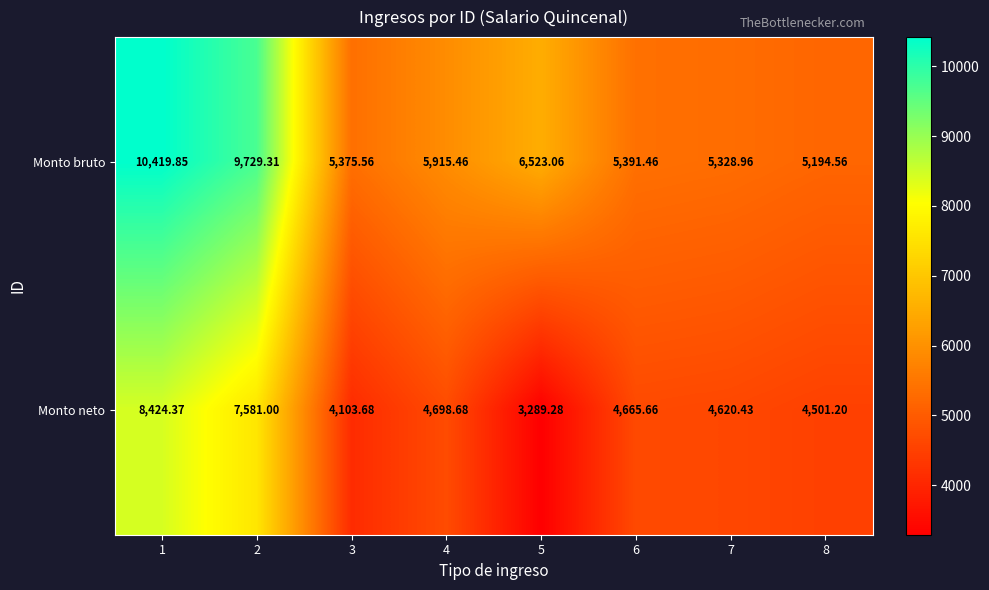

Rank the series by their average value, from highest to lowest.

Monto bruto, Monto neto